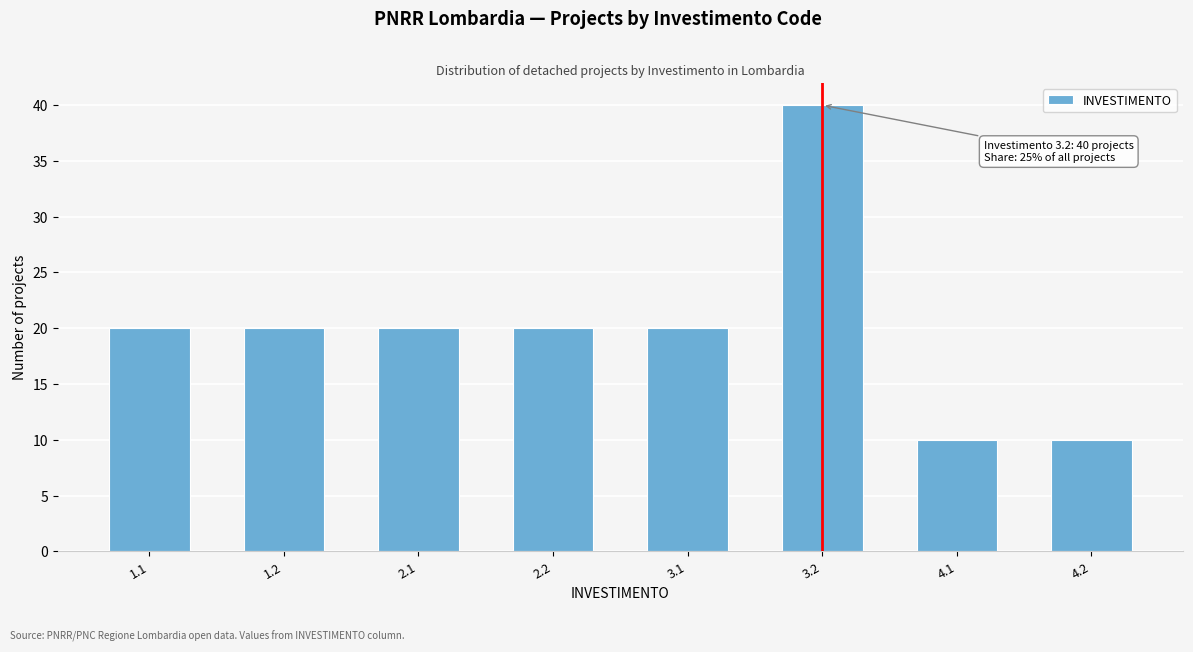

Reading left to right, what are all the values shown in this chart?

1.1=20	1.2=20	2.1=20	2.2=20	3.1=20	3.2=40	4.1=10	4.2=10